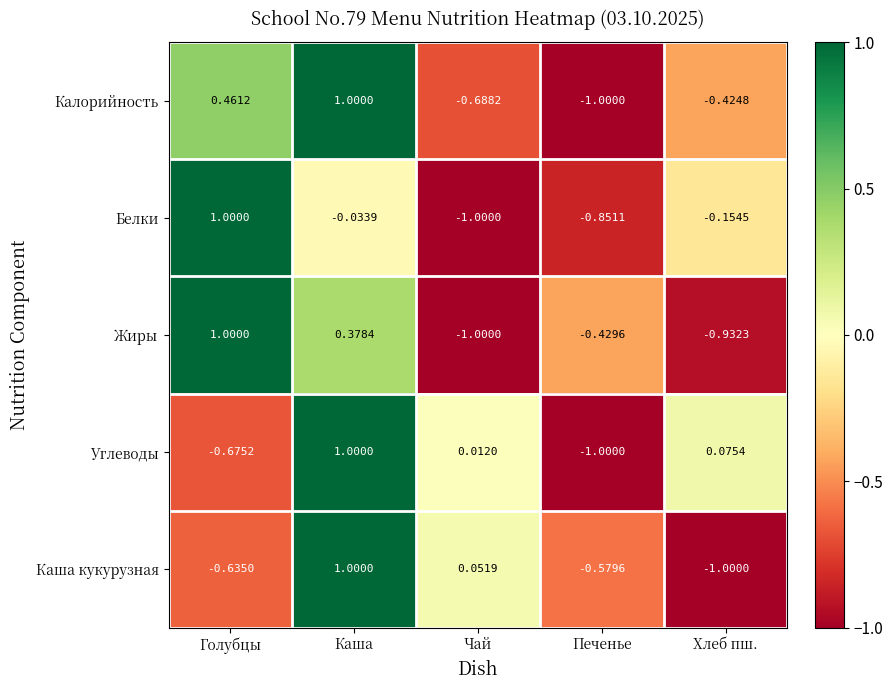

At which label does Калорийность first exceed 0?

Голубцы